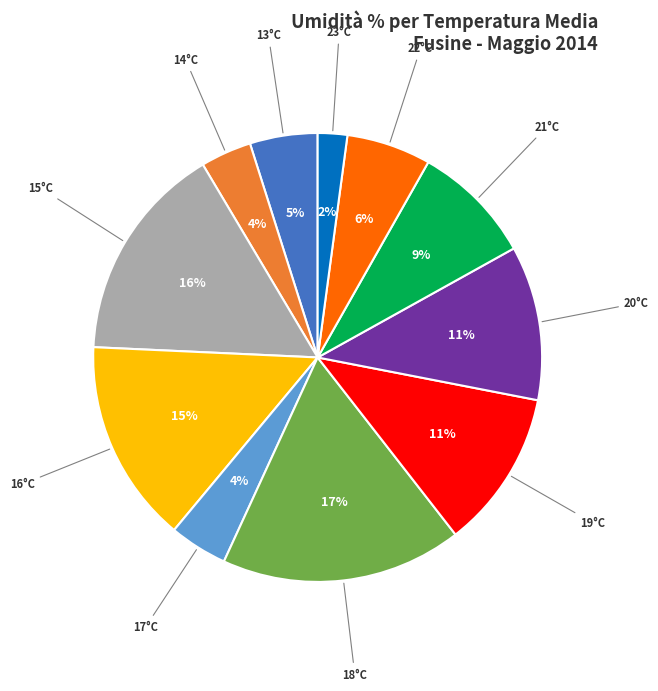

Does any single category account for the majority?

No